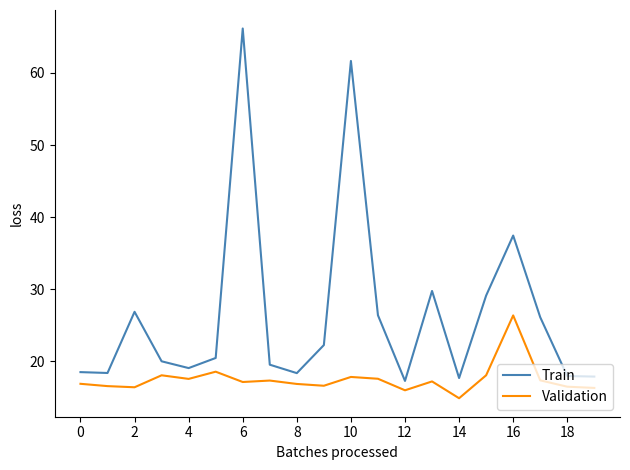

How many lines are shown in the chart?

2